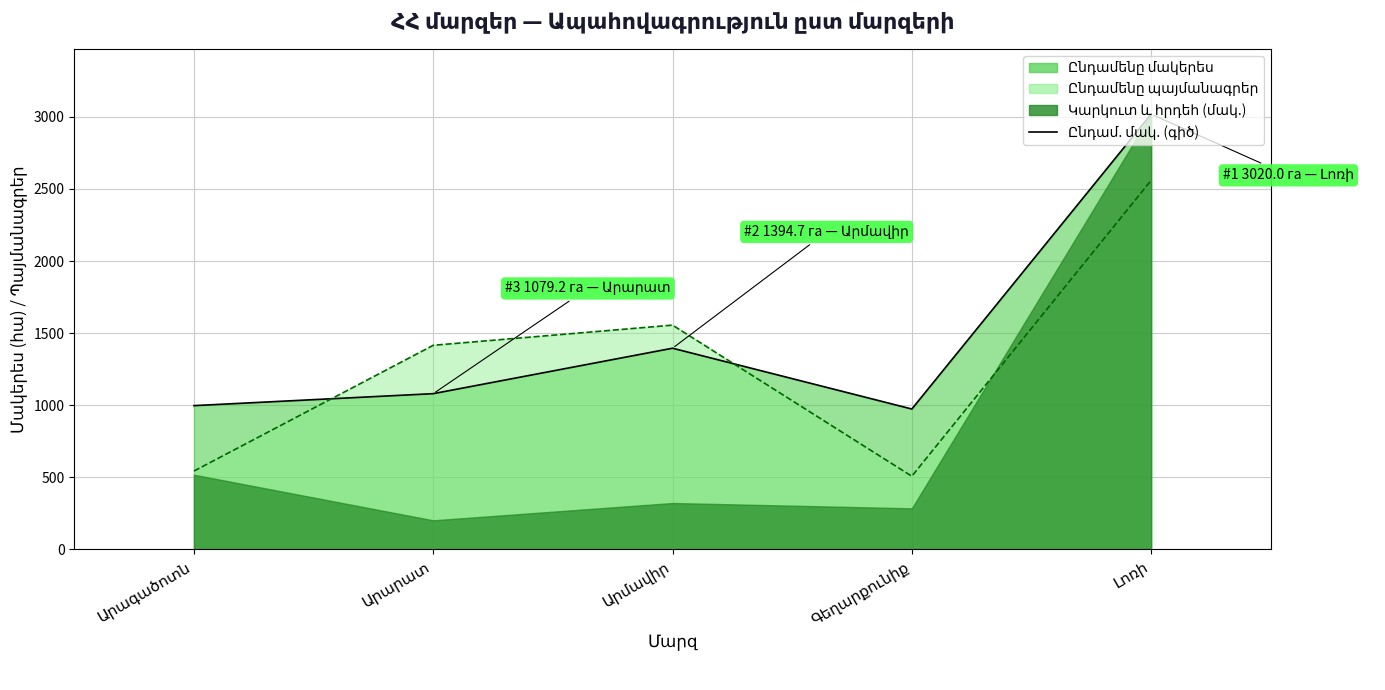

At which category does Ընդամենը պայմանագրեր reach its first local peak?

Արմավիր